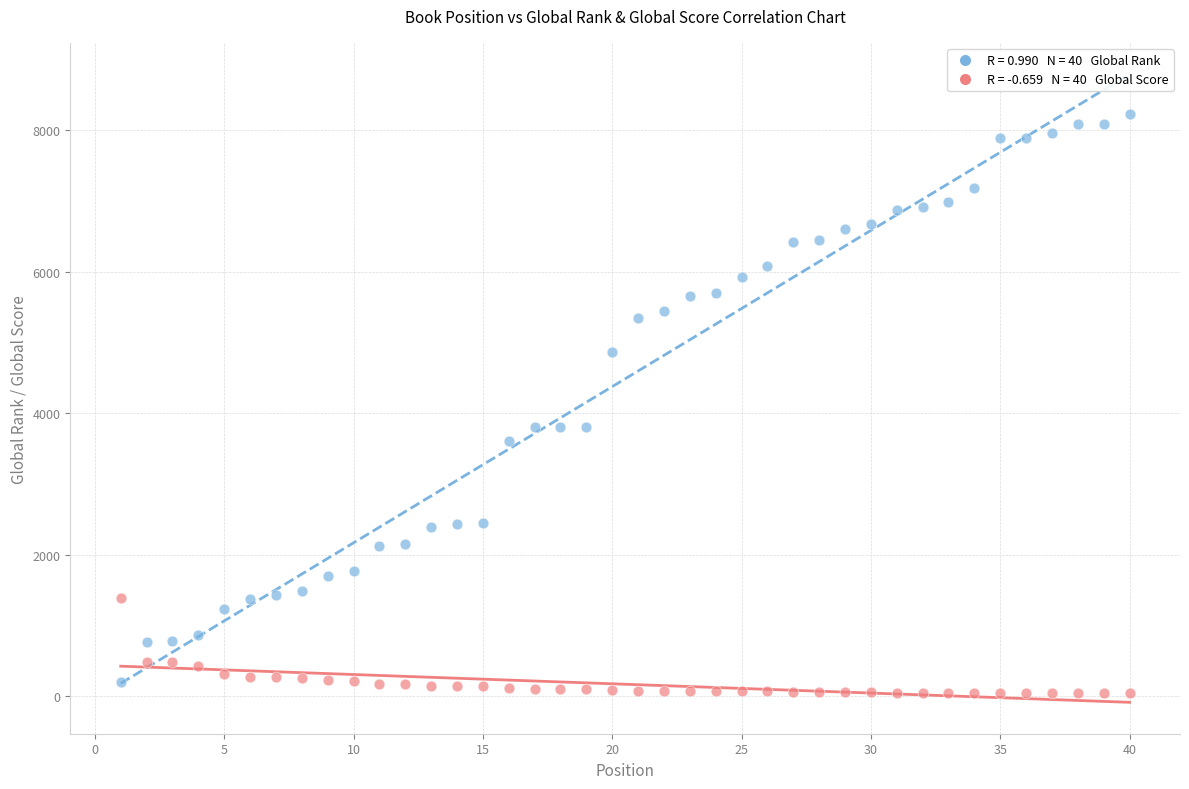

Across all data points, what is the range of Y values (max minus min)?

8186